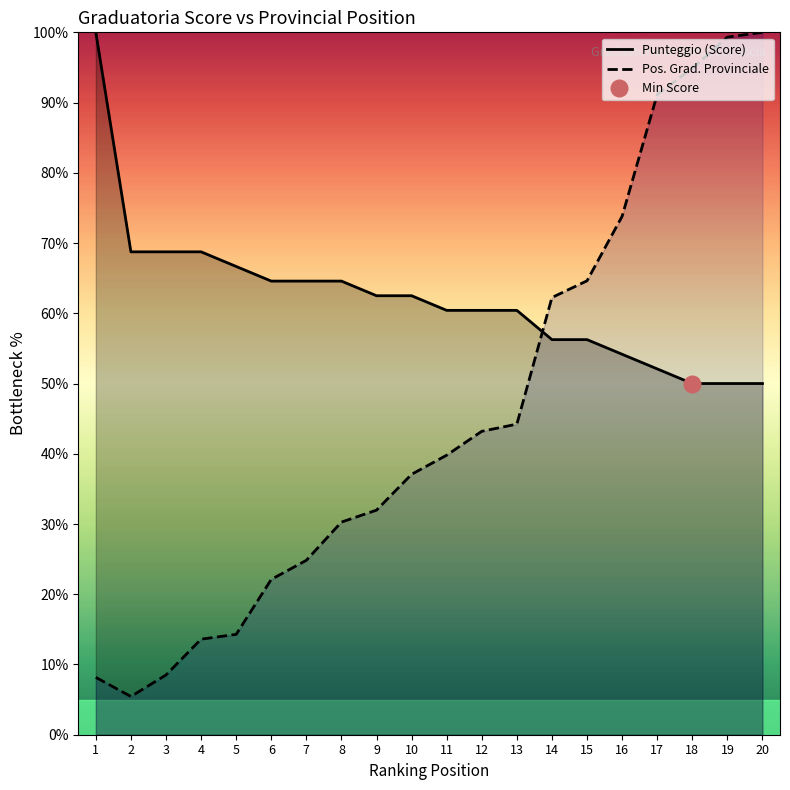

Rank the series at 4 from lowest to highest value.

Pos. Grad. Provinciale, Punteggio (Score)